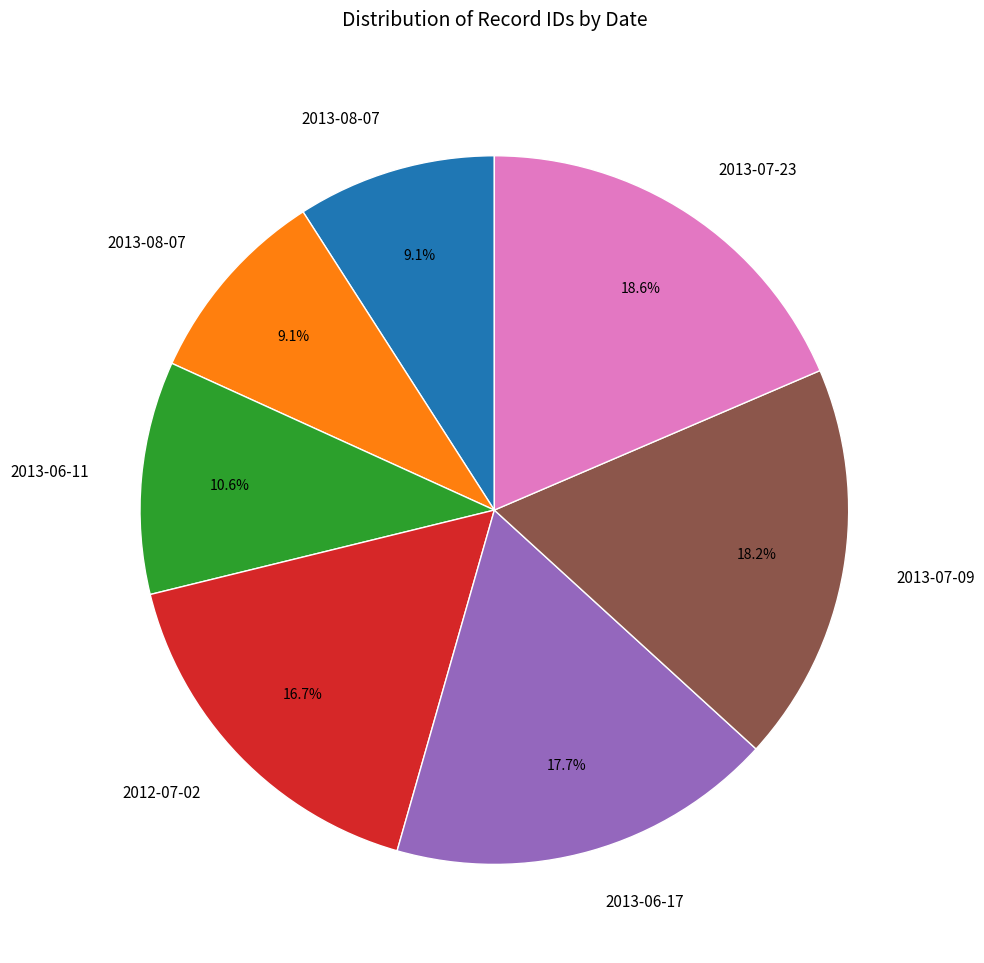

Is there any slice that represents more than half of the pie?

No